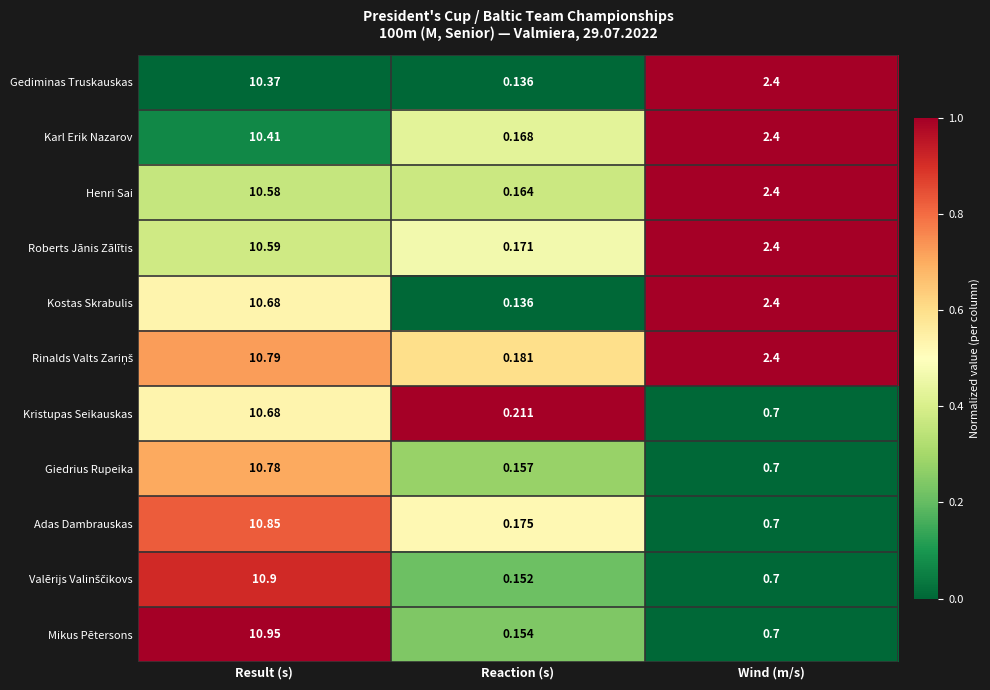

Where is Gediminas Truskauskas nearest to the value 5?

Wind (m/s)